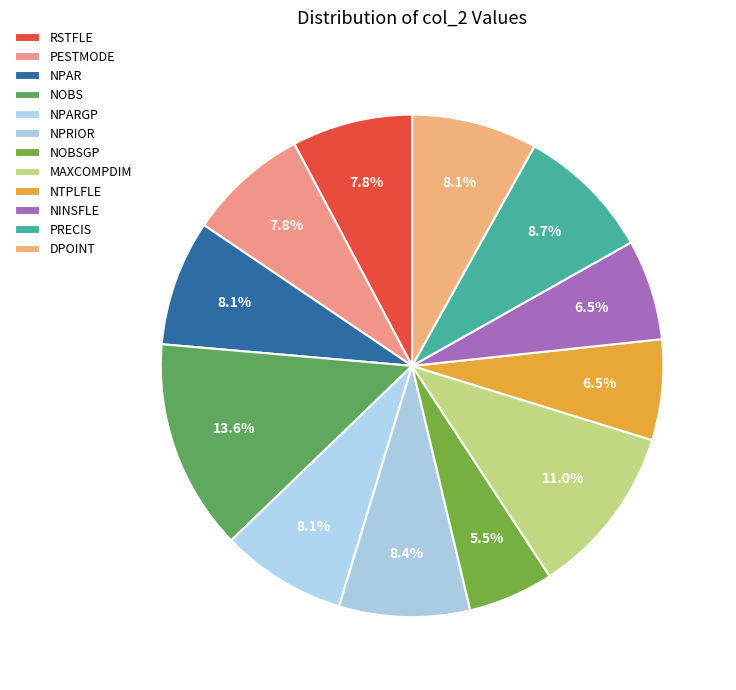

True or false: NOBS accounts for 3% of the total.

False